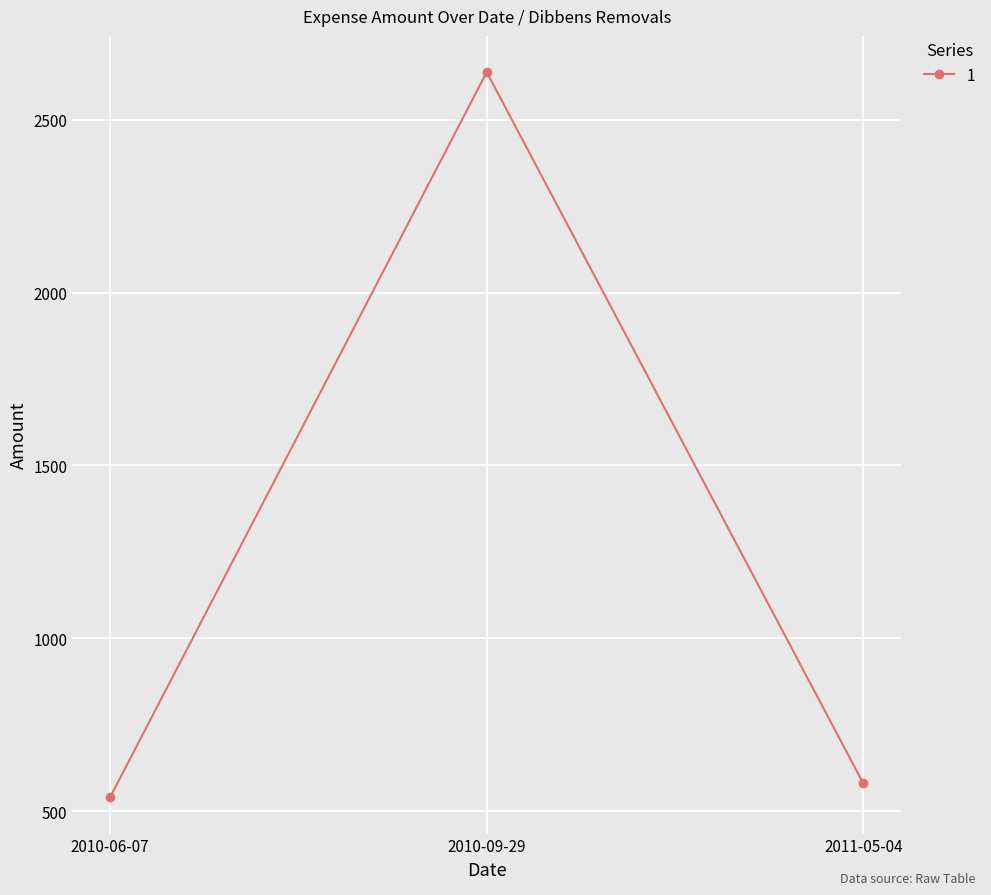

Reading left to right, list all the values displayed in this chart.

2010-06-07=540.0	2010-09-29=2637.5	2011-05-04=580.0